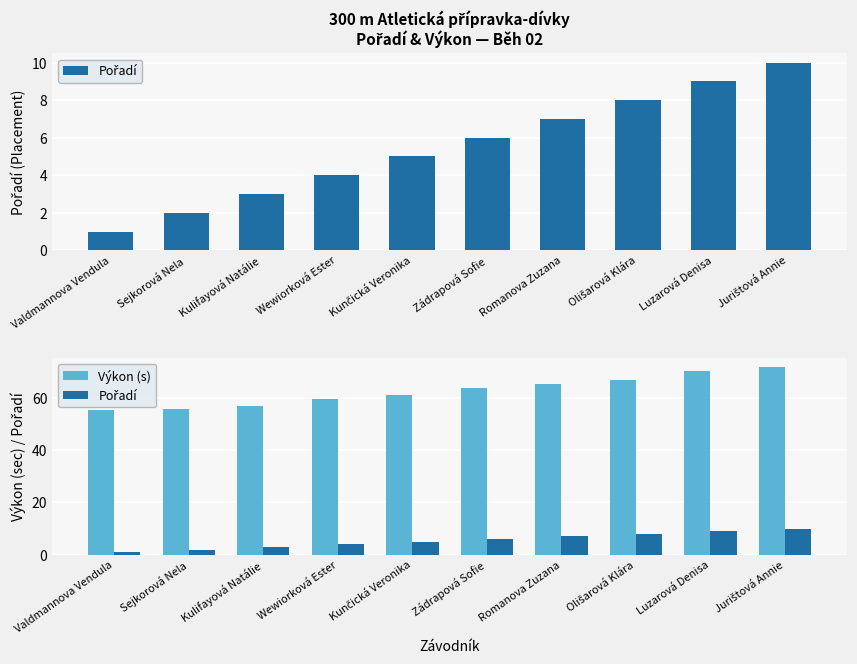

At which category is the sum across all series the highest?

Jurištová Annie